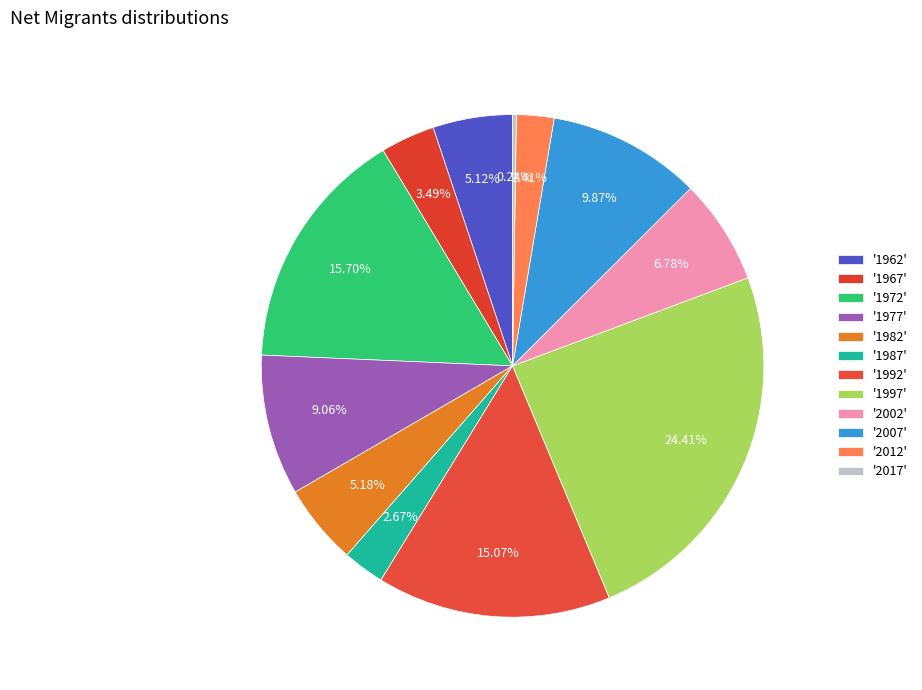

Rank the categories by value from highest to lowest.

1997, 1972, 1992, 2007, 1977, 2002, 1982, 1962, 1967, 1987, 2012, 2017